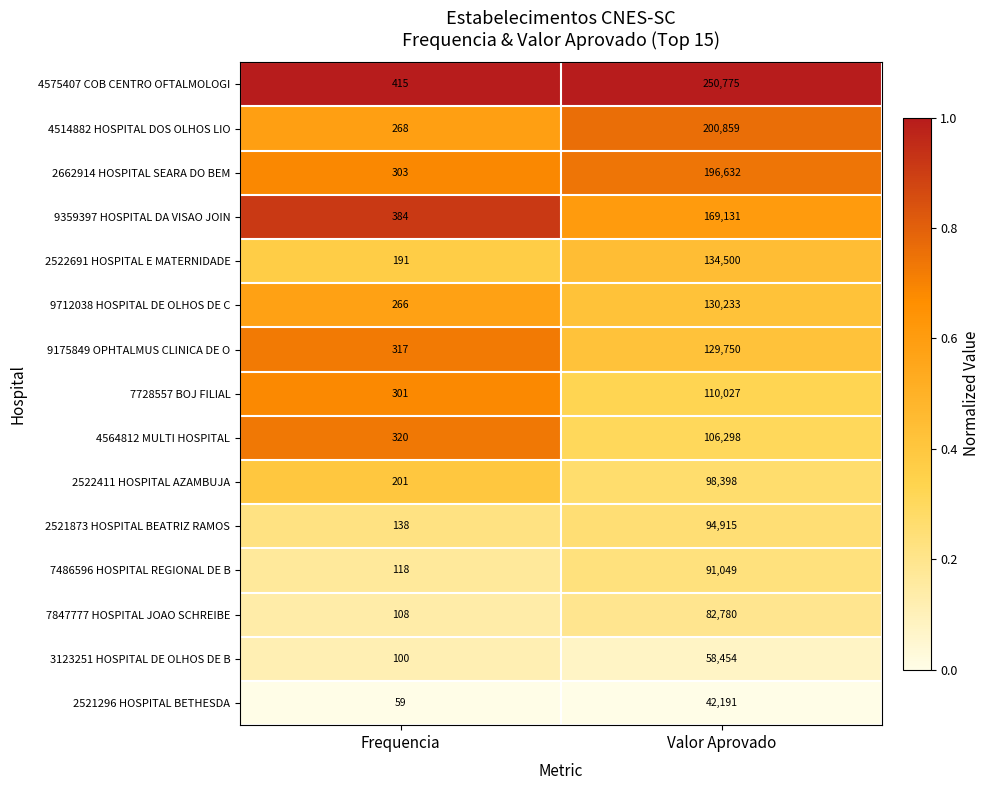

The 7486596 HOSPITAL REGIONAL DE B series shows 118 at Frequencia. True or false?

True